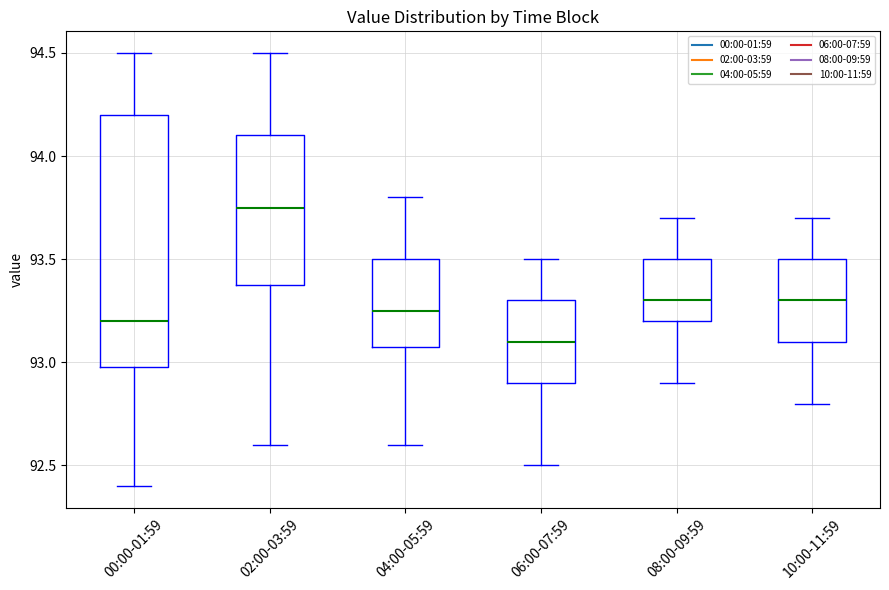

Which box has the lowest median line?

06:00-07:59